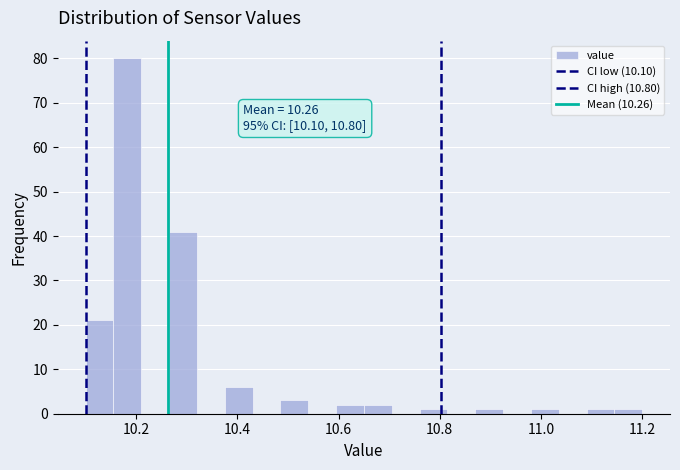

Around what value on the x-axis is the tallest bar? Give the approximate position of its centre, as read against the axis.

10.18